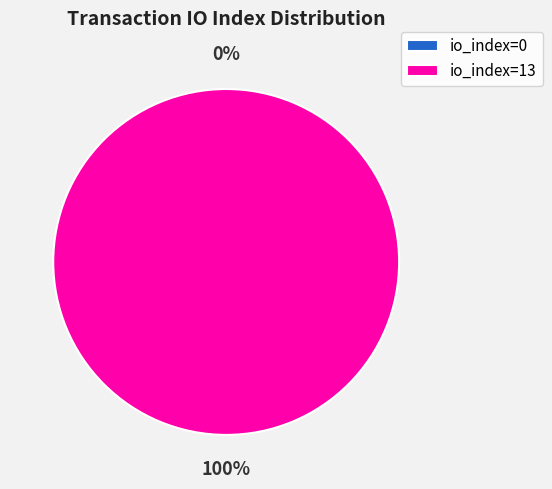

To the nearest percent, what is the average slice percentage?

50%